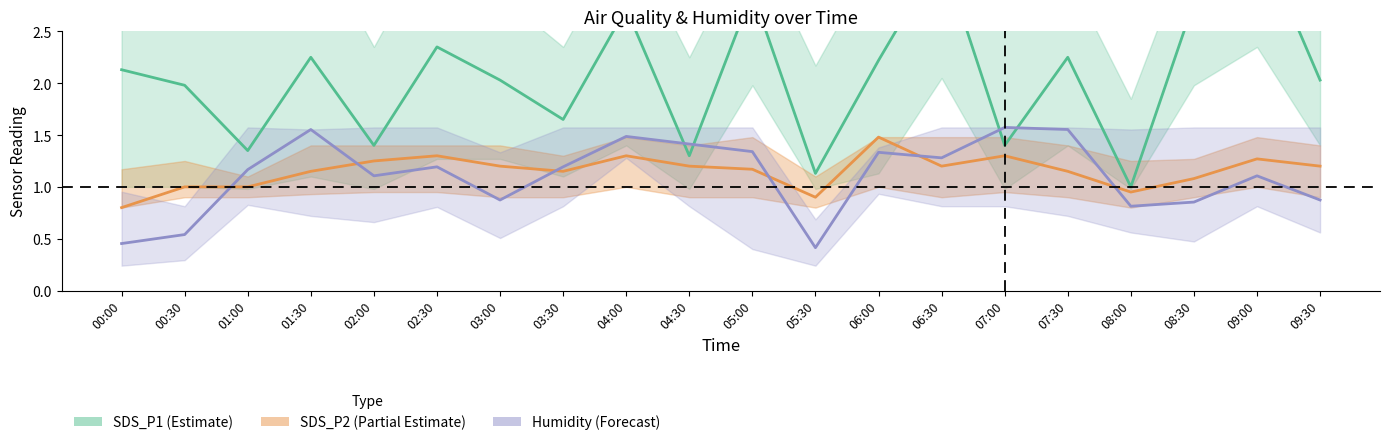

What are all the series names shown in the legend?

SDS_P1 (Estimate), SDS_P2 (Partial Estimate), Humidity (Forecast)